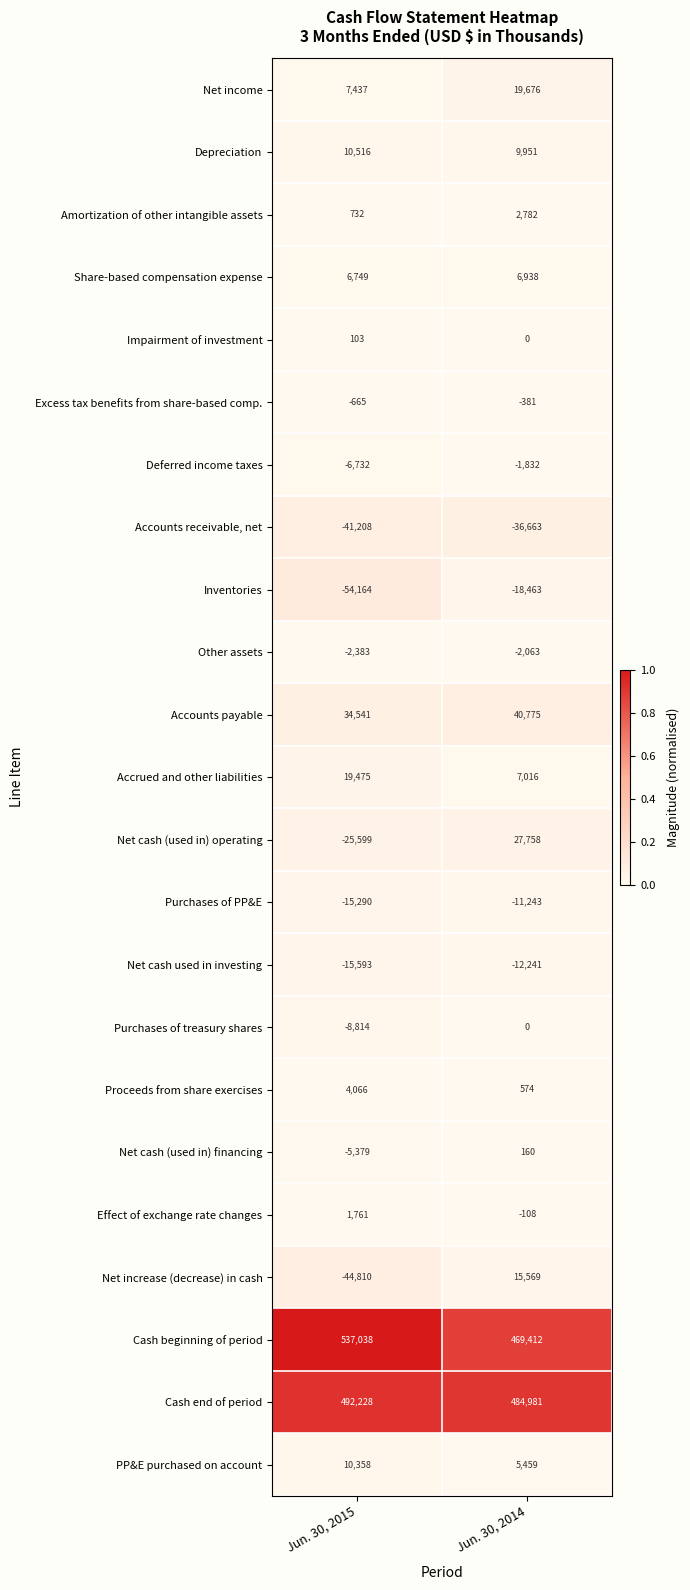

At which label is Effect of exchange rate changes closest to 826?

Jun. 30, 2014